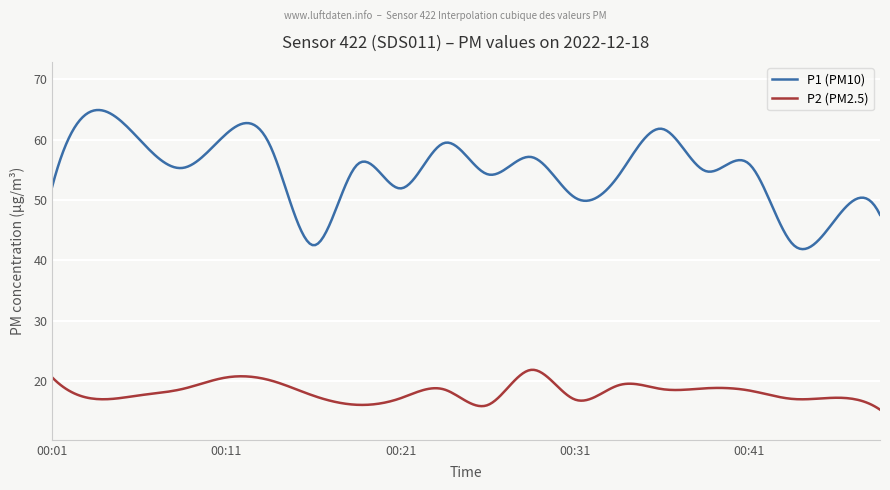

List the series in order of their peak value, highest first.

P1 (PM10), P2 (PM2.5)